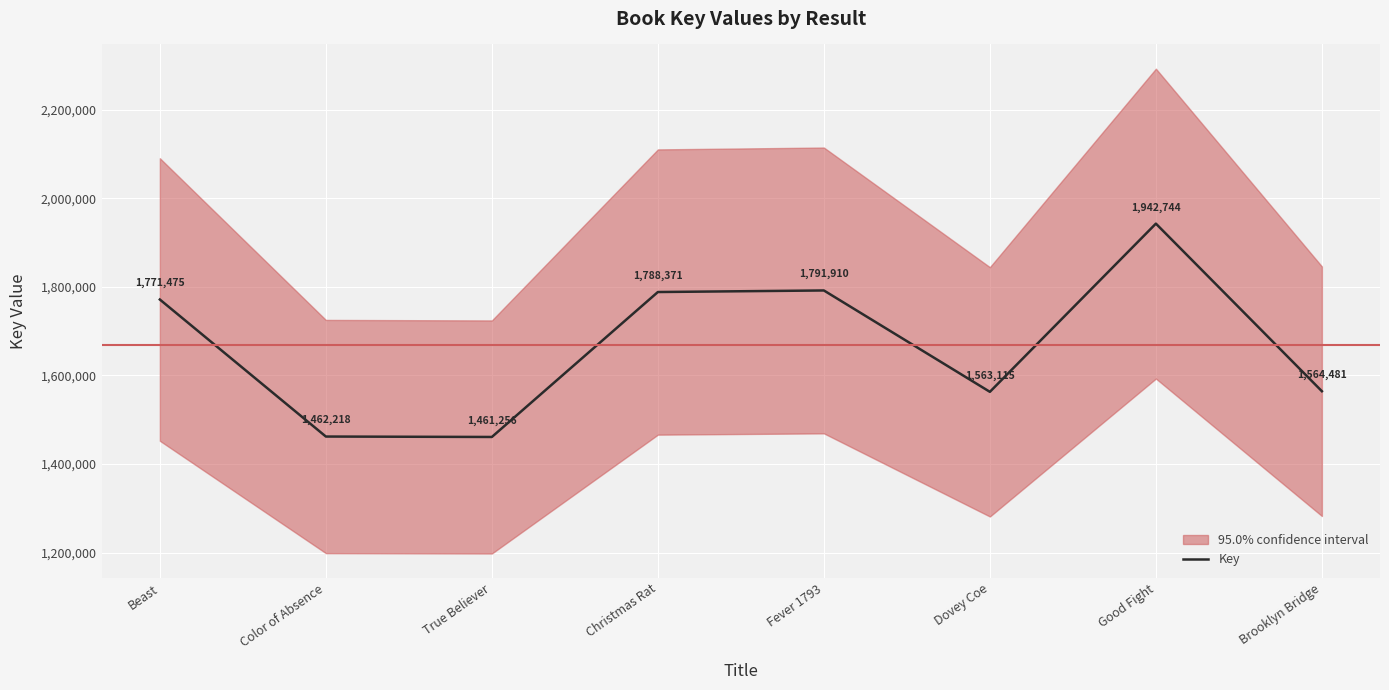

What is the approximate value at Beast, to the nearest 100?

1771500